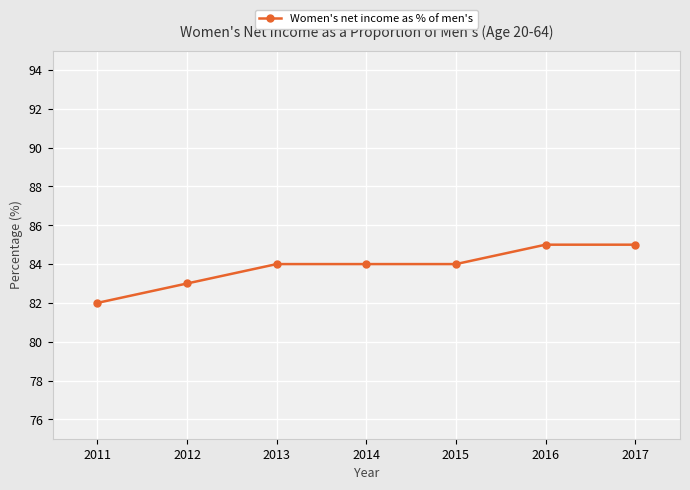

Reading left to right, transcribe all the data shown in this chart.

82	83	84	84	84	85	85